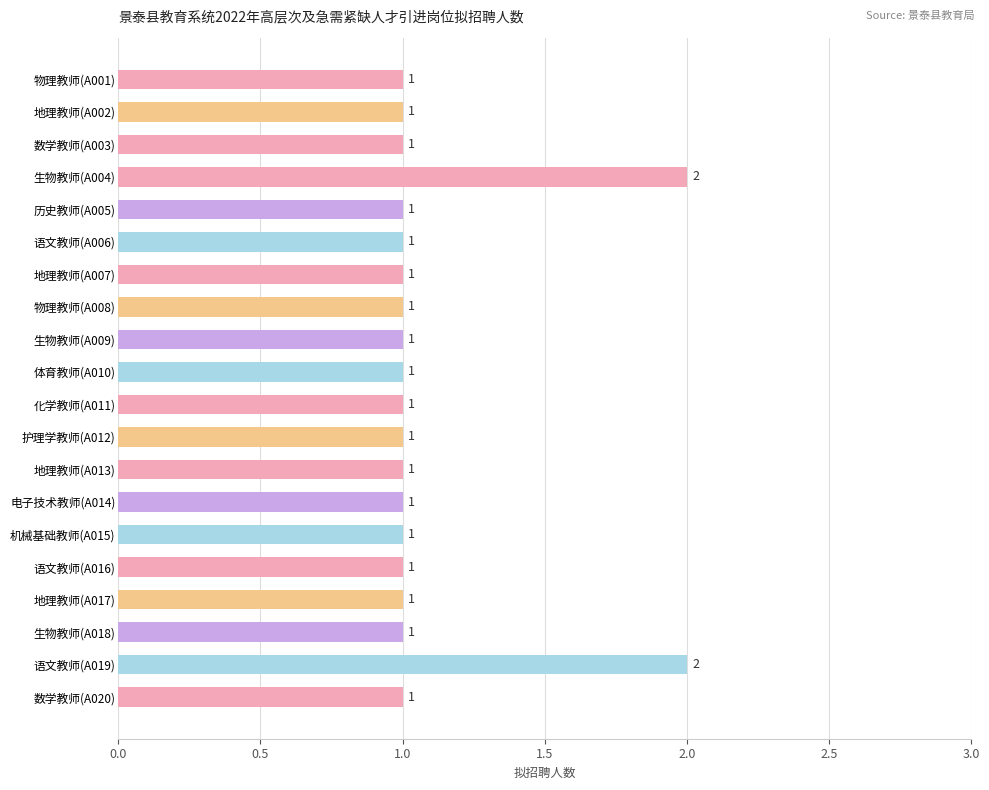

How many series are shown in this chart?

1